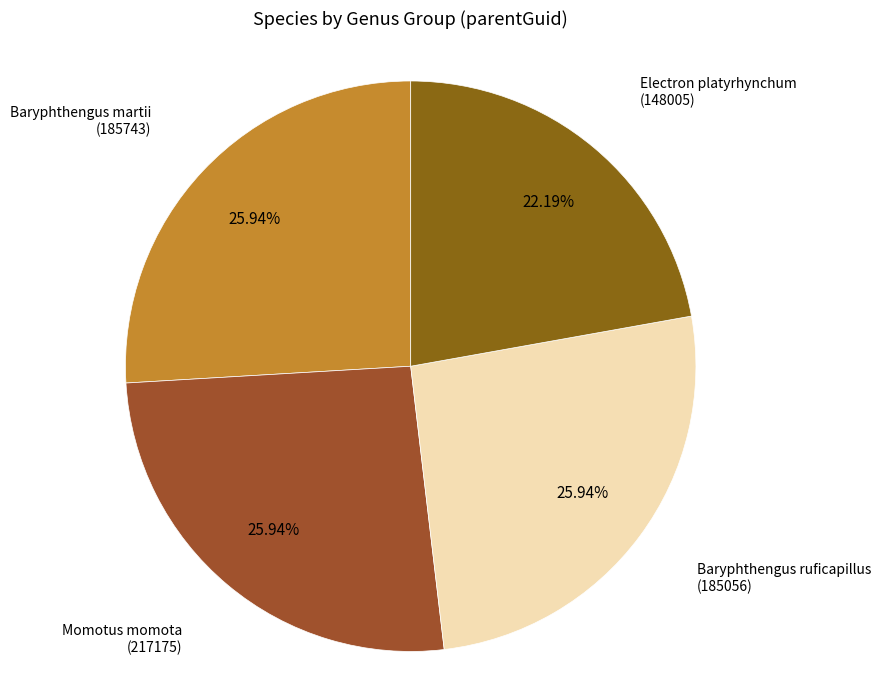

How many segments does this pie chart have?

4